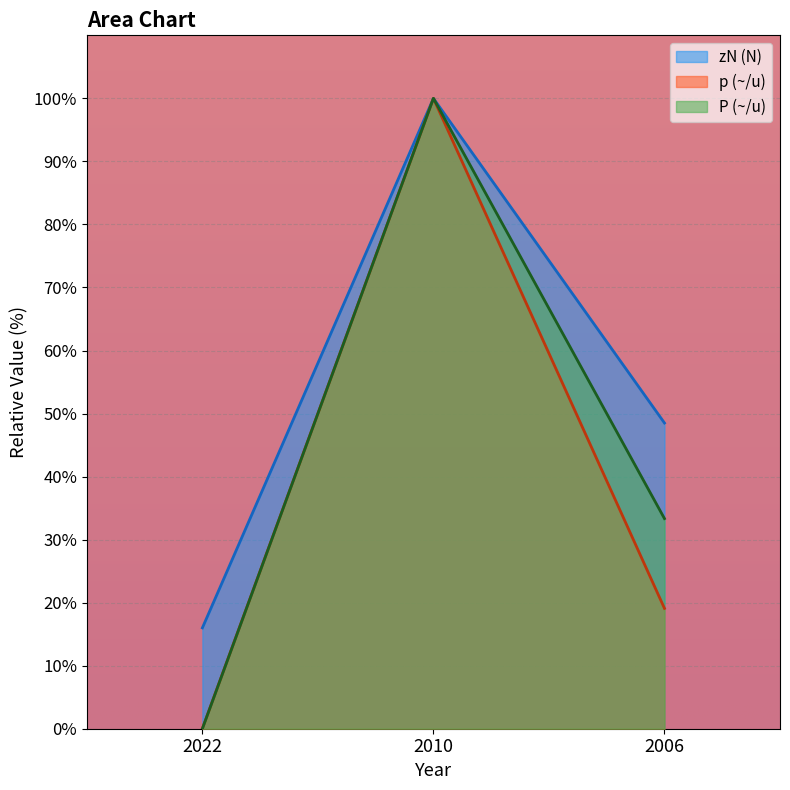

List the series in order of their overall mean, highest first.

zN (N), P (~/u), p (~/u)